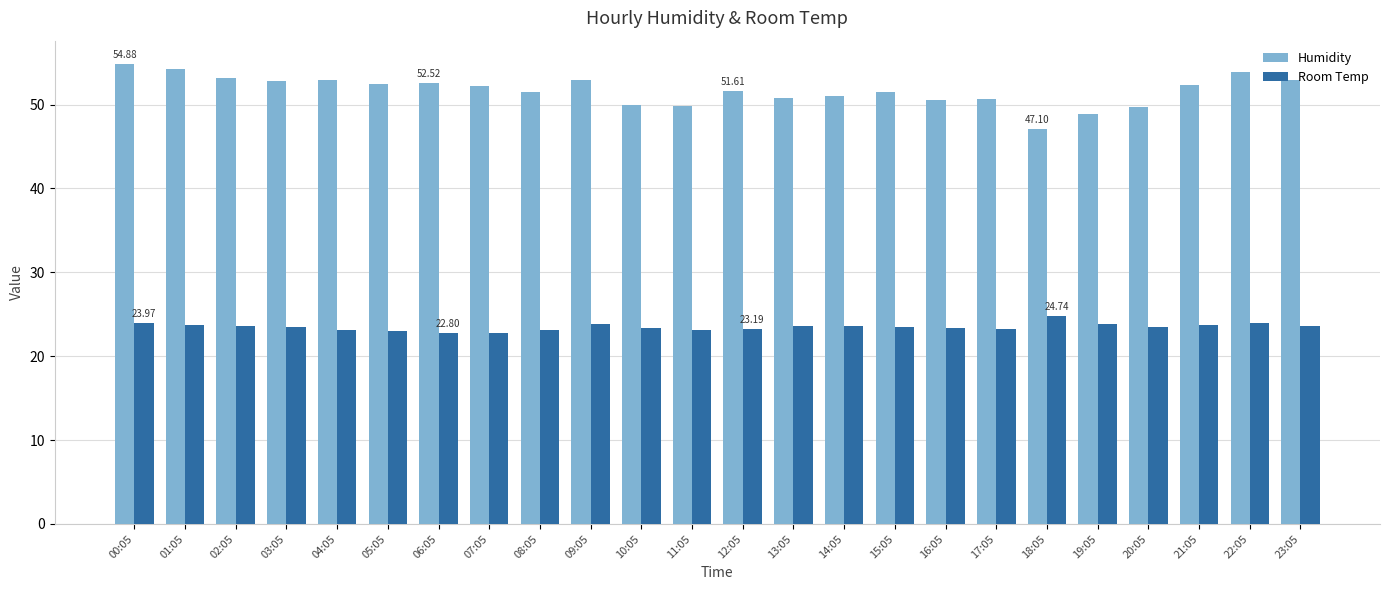

How many bars are there in each group?

2